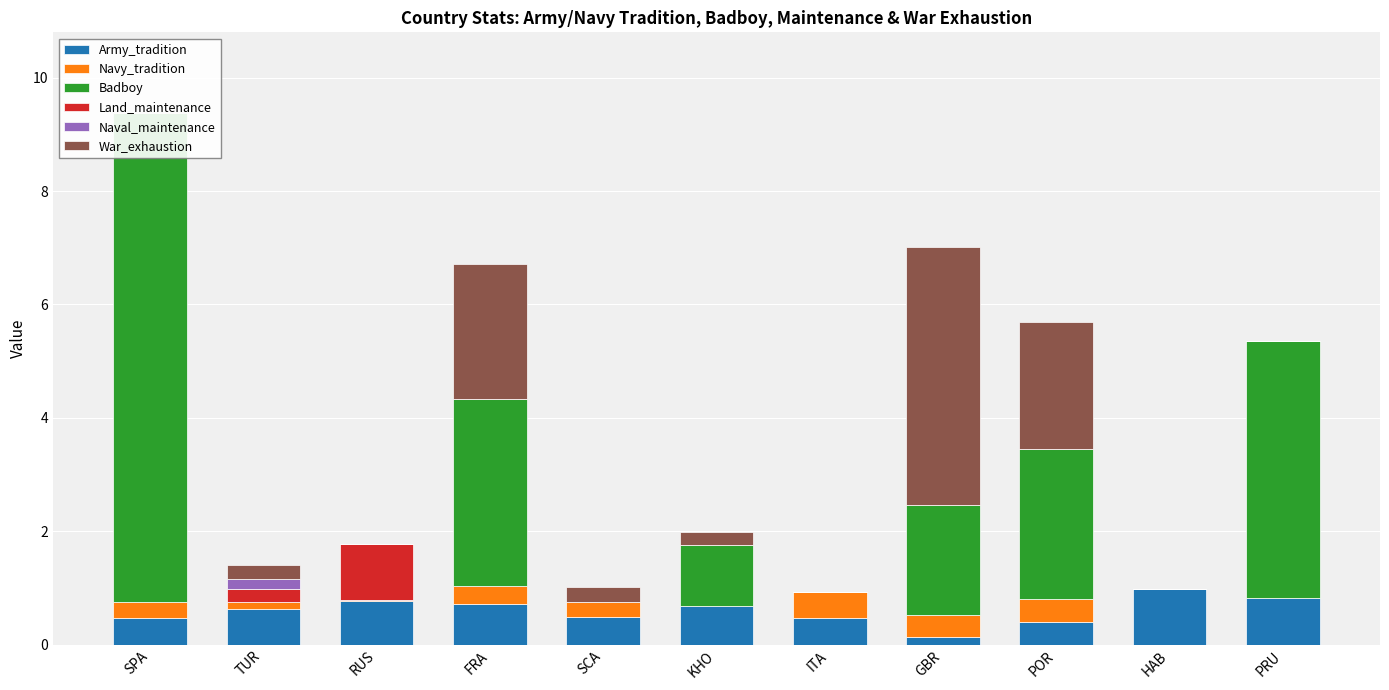

How many data points does each series have?

11